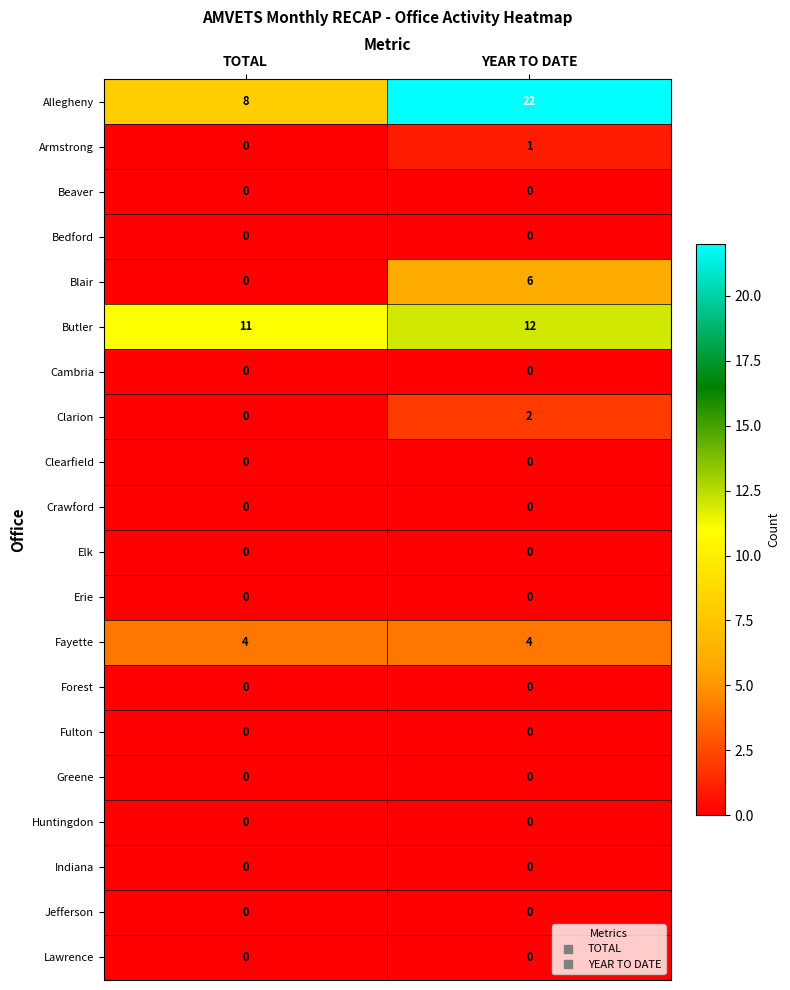

Count the number of categories in the chart.

2